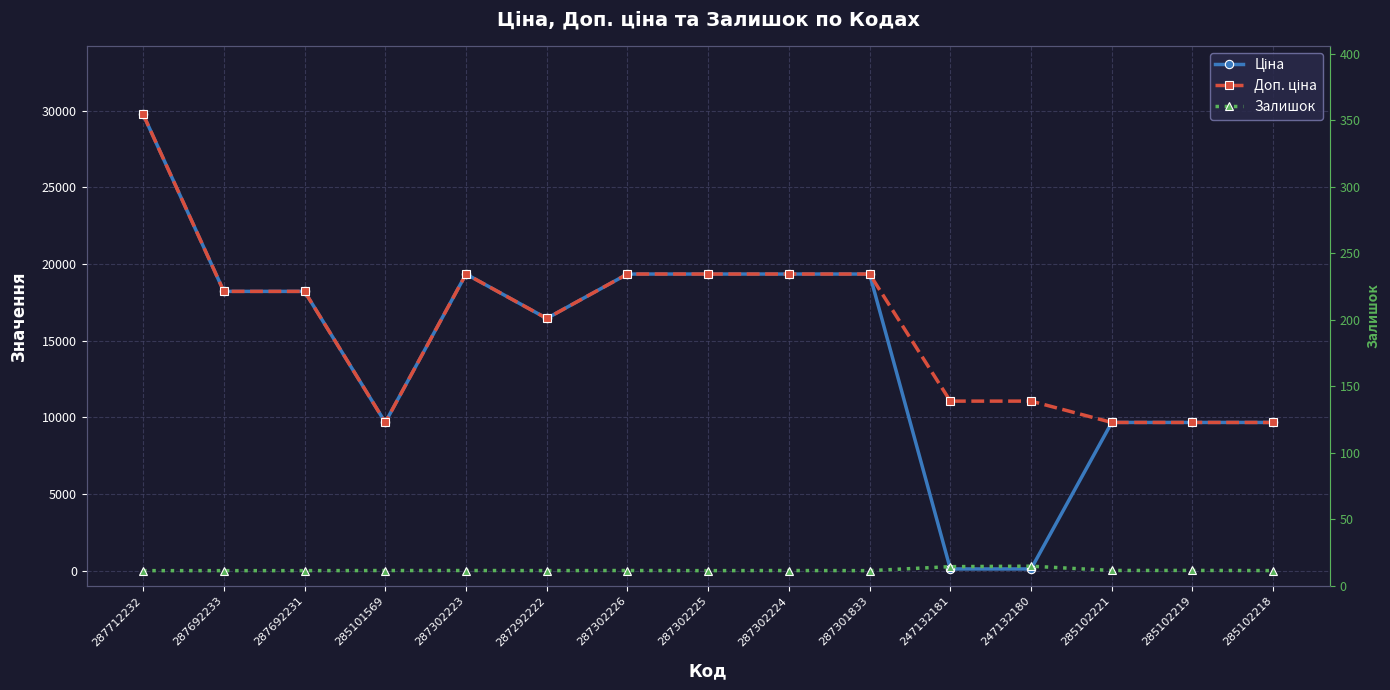

Which series has the largest total across all categories?

Доп. ціна